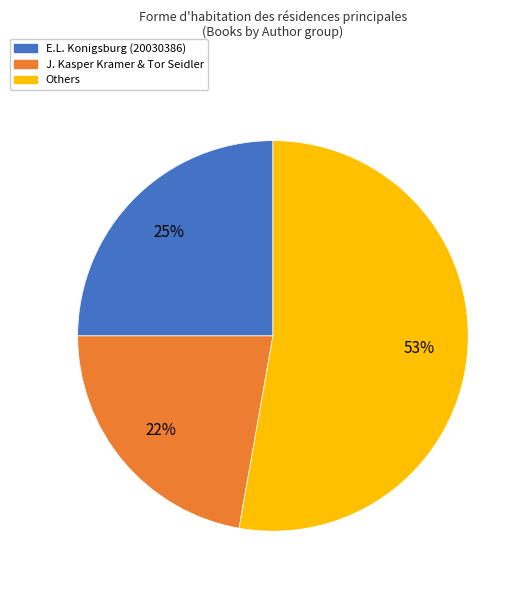

To the nearest percent, what is the average slice percentage?

33%